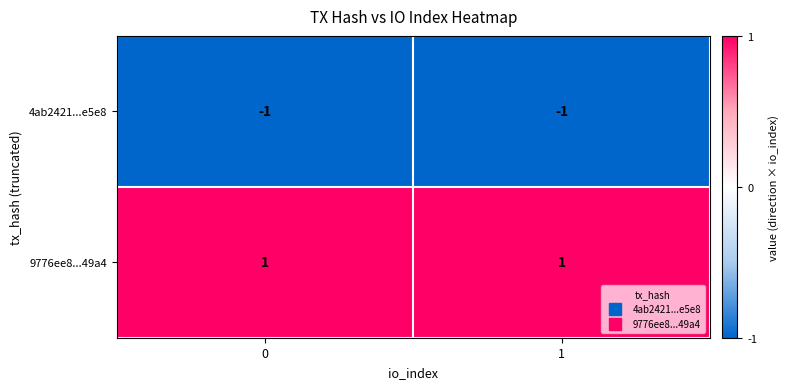

True or false: 9776ee8...49a4 has a value of 0 at 1.

False